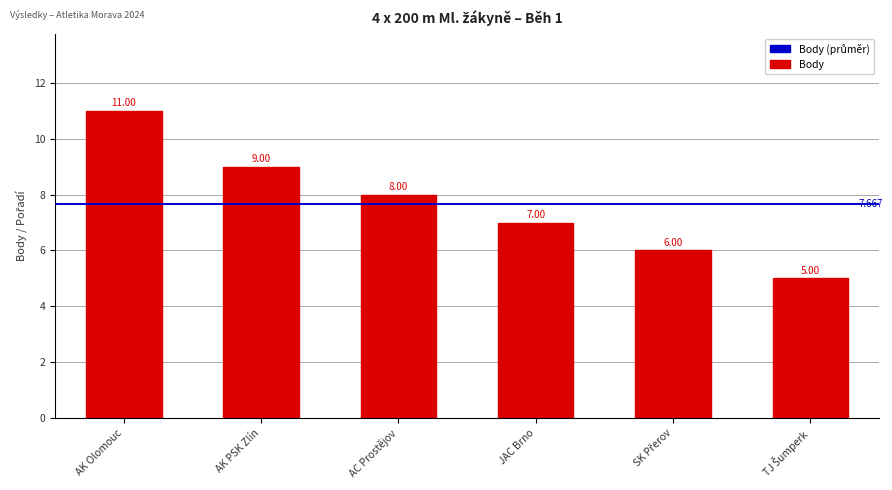

Which has a higher value, AK Olomouc or JAC Brno?

AK Olomouc